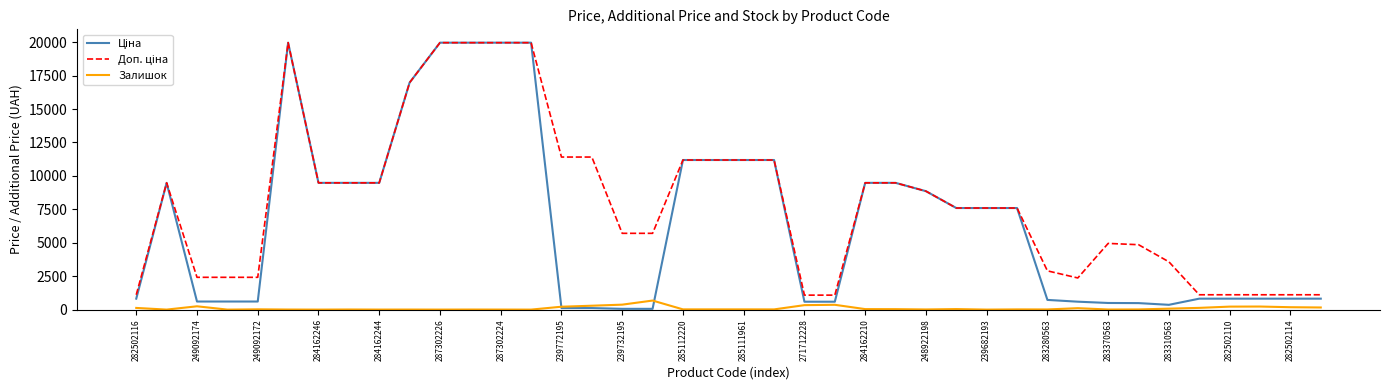

What is the maximum value for Залишок?

676.0